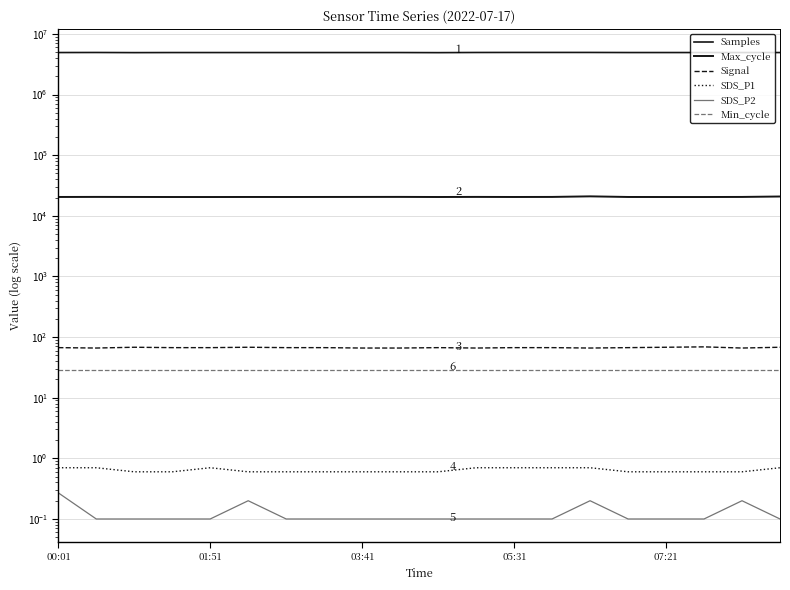

True or false: Max_cycle and Signal cross at least once.

False